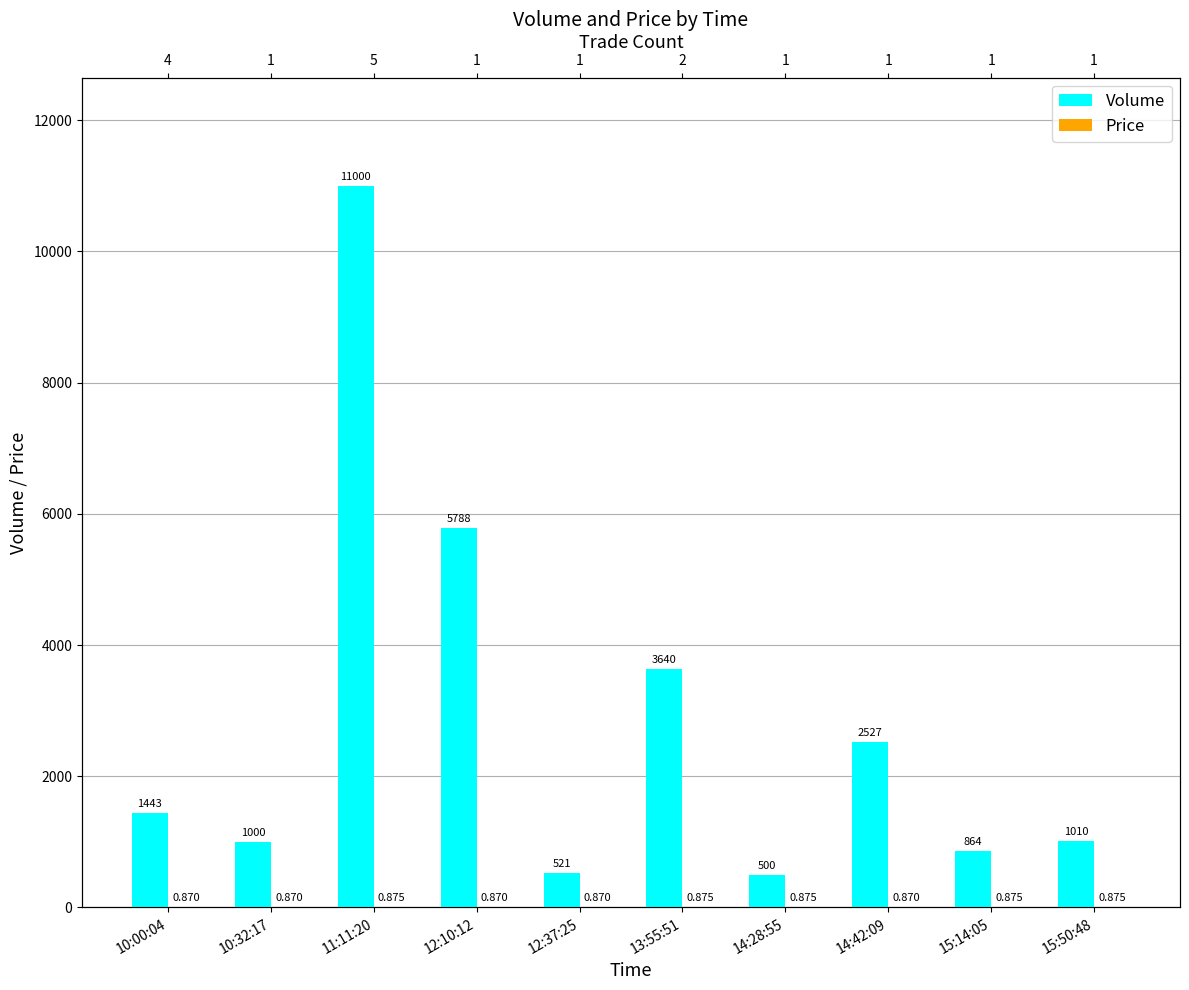

Which series has the largest range (max minus min)?

Volume